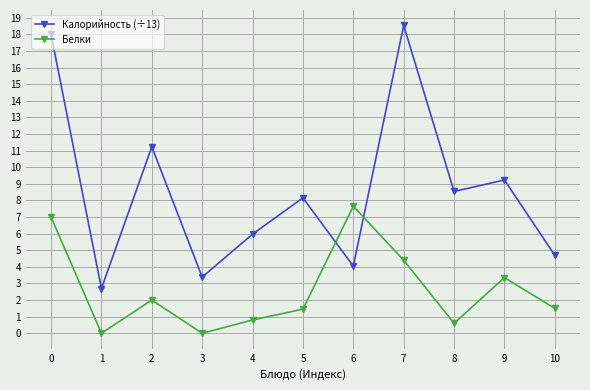

What is the difference between the highest and lowest values at 9?

5.9